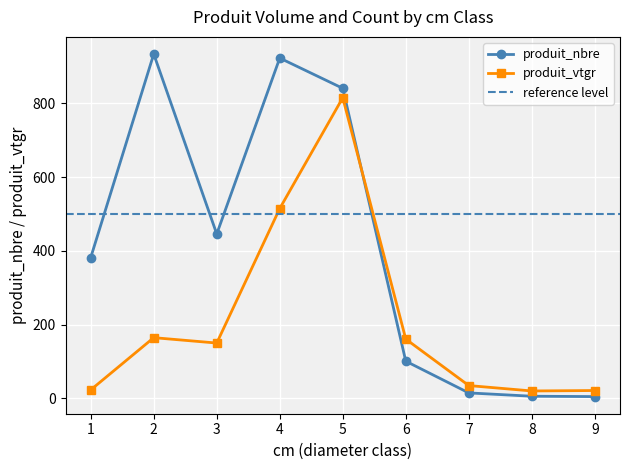

Which series has the largest total across all categories?

produit_nbre